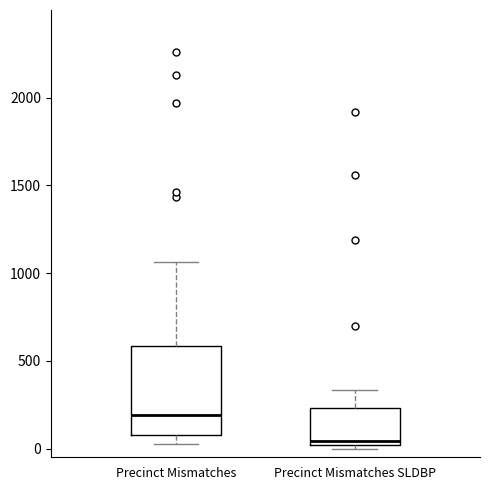

Comparing the boxes themselves (not the whiskers), which one is the tallest?

Precinct Mismatches